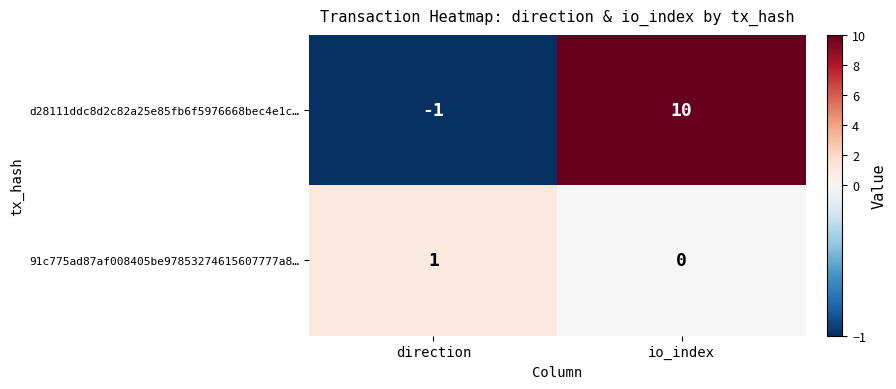

The value of d28111ddc8d2c82a25e85fb6f5976668bec4e1c… at io_index is 10. True or false?

True